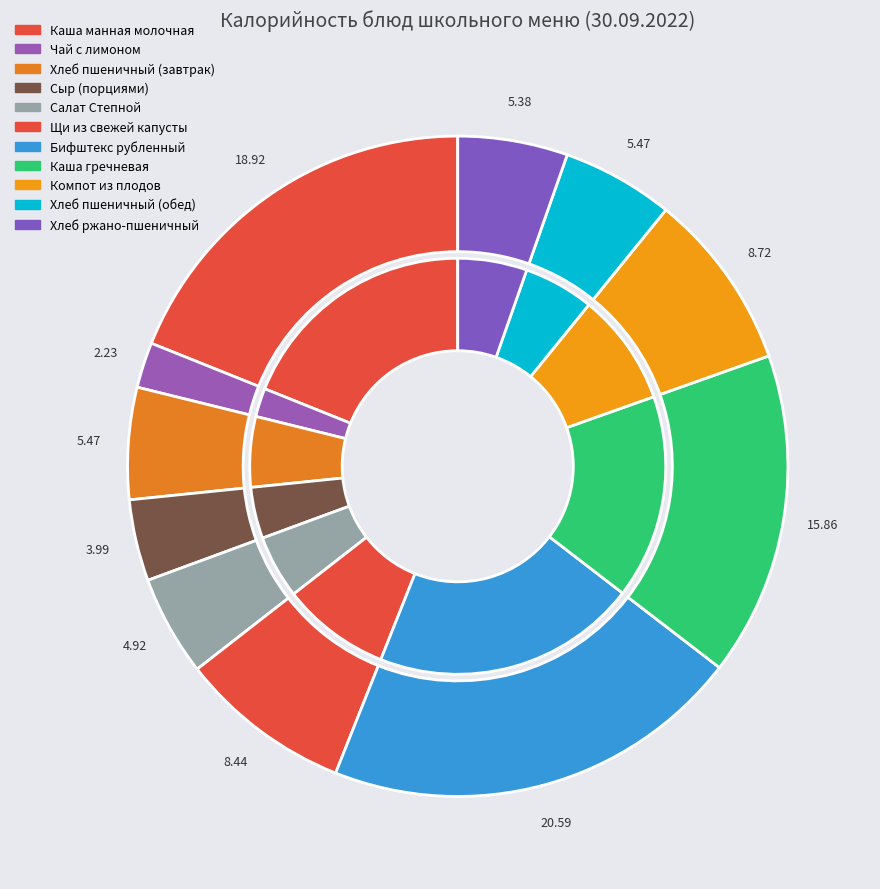

Is Каша манная молочная the majority of the pie?

No